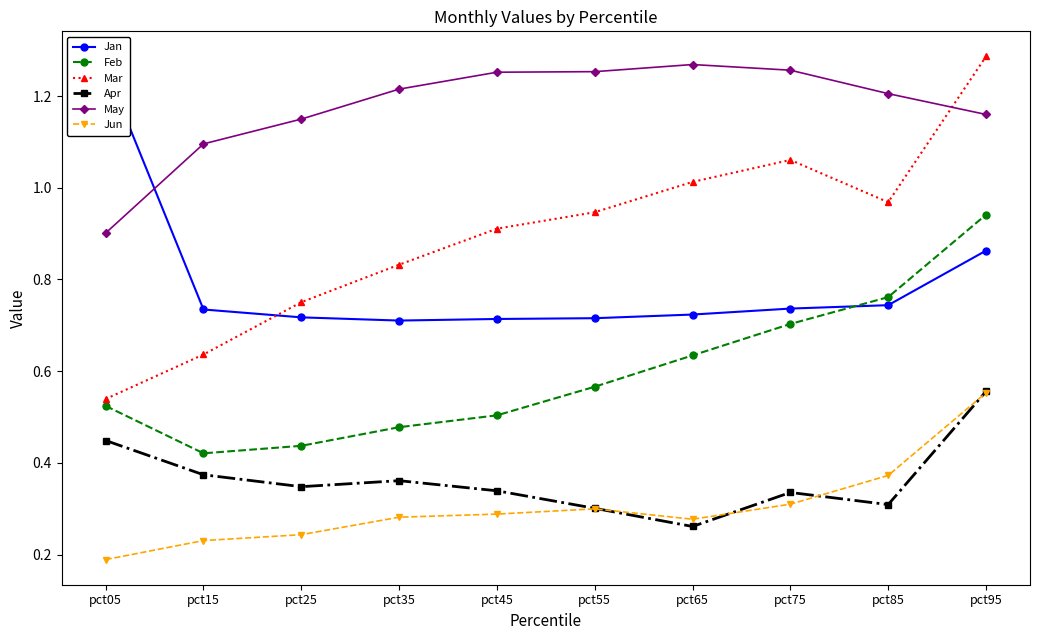

What is the approximate value of May at pct75?

1.3